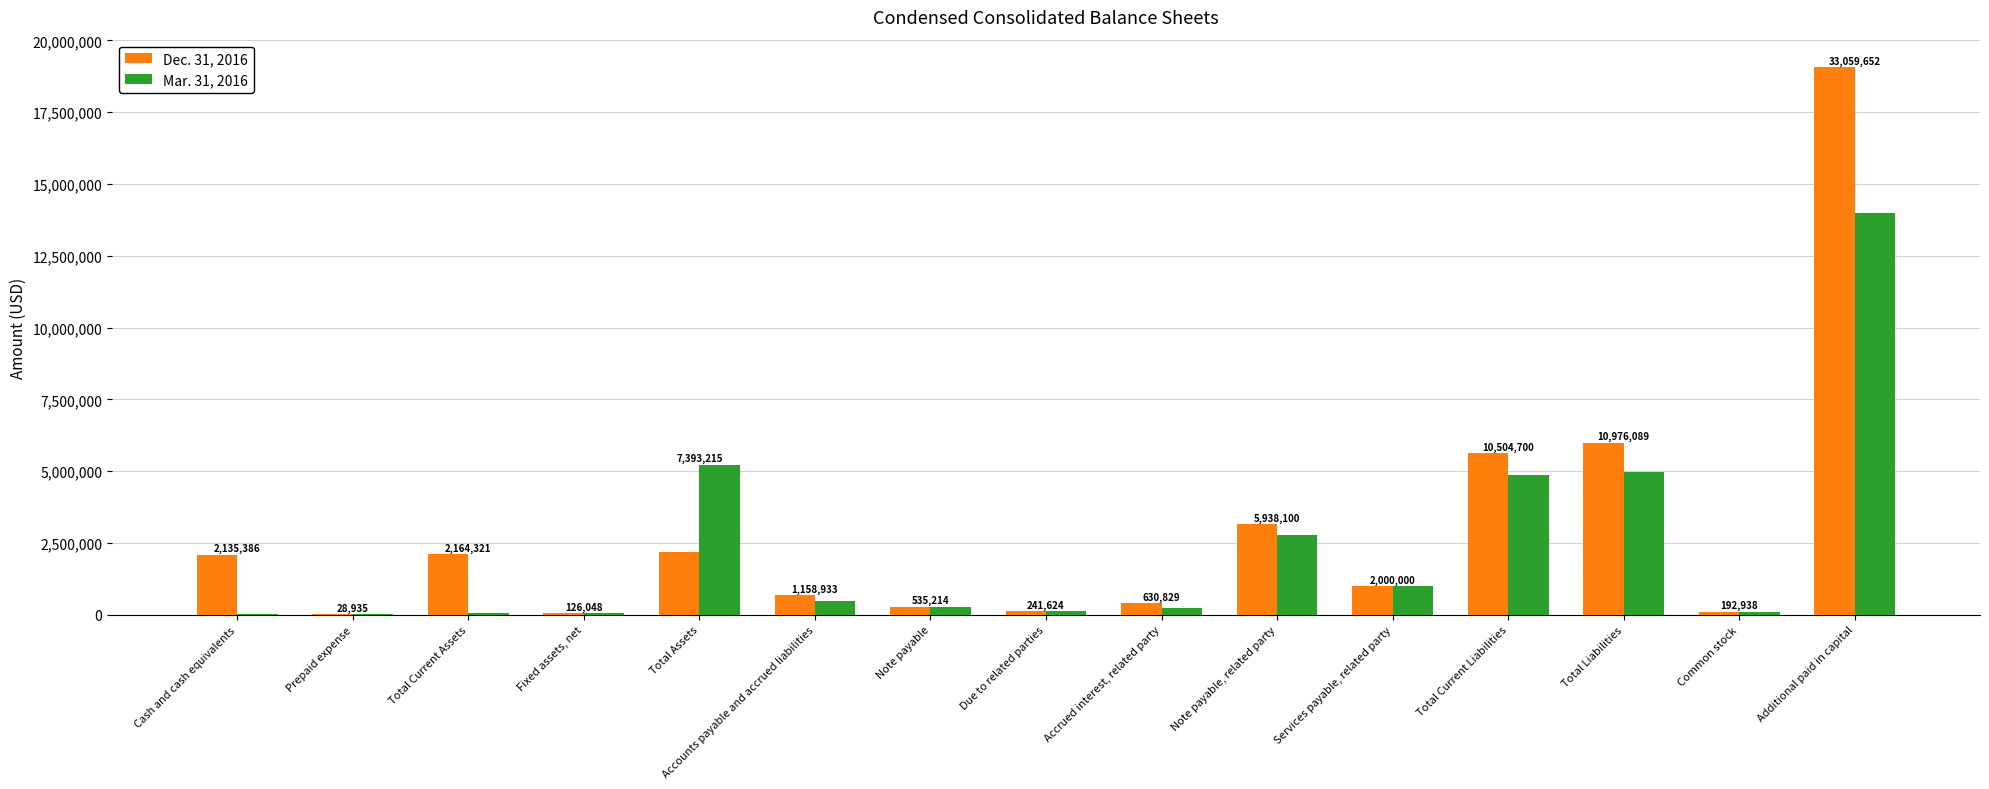

Reading left to right, transcribe all the data shown in this chart.

Dec. 31, 2016: Cash and cash equivalents=2098488	Prepaid expense=12940	Total Current Assets=2111428	Fixed assets, net=63479	Total Assets=2174907	Accounts payable and accrued liabilities=677521	Note payable=273172	Due to related parties=124500	Accrued interest, related party=398096	Note payable, related party=3154100	Services payable, related party=1000000	Total Current Liabilities=5627389	Total Liabilities=5988505	Common stock=100941	Additional paid in capital=19074754
Mar. 31, 2016: Cash and cash equivalents=36898	Prepaid expense=15995	Total Current Assets=52893	Fixed assets, net=62569	Total Assets=5218308	Accounts payable and accrued liabilities=481412	Note payable=262042	Due to related parties=117124	Accrued interest, related party=232733	Note payable, related party=2784000	Services payable, related party=1000000	Total Current Liabilities=4877311	Total Liabilities=4987584	Common stock=91997	Additional paid in capital=13984898